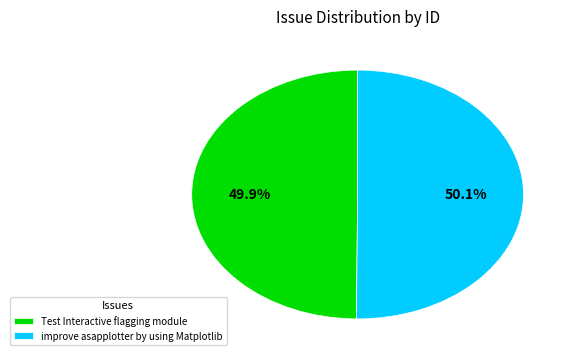

What is the ratio of the value at improve asapplotter by using Matplotlib to the value at Test Interactive flagging module?

1.0